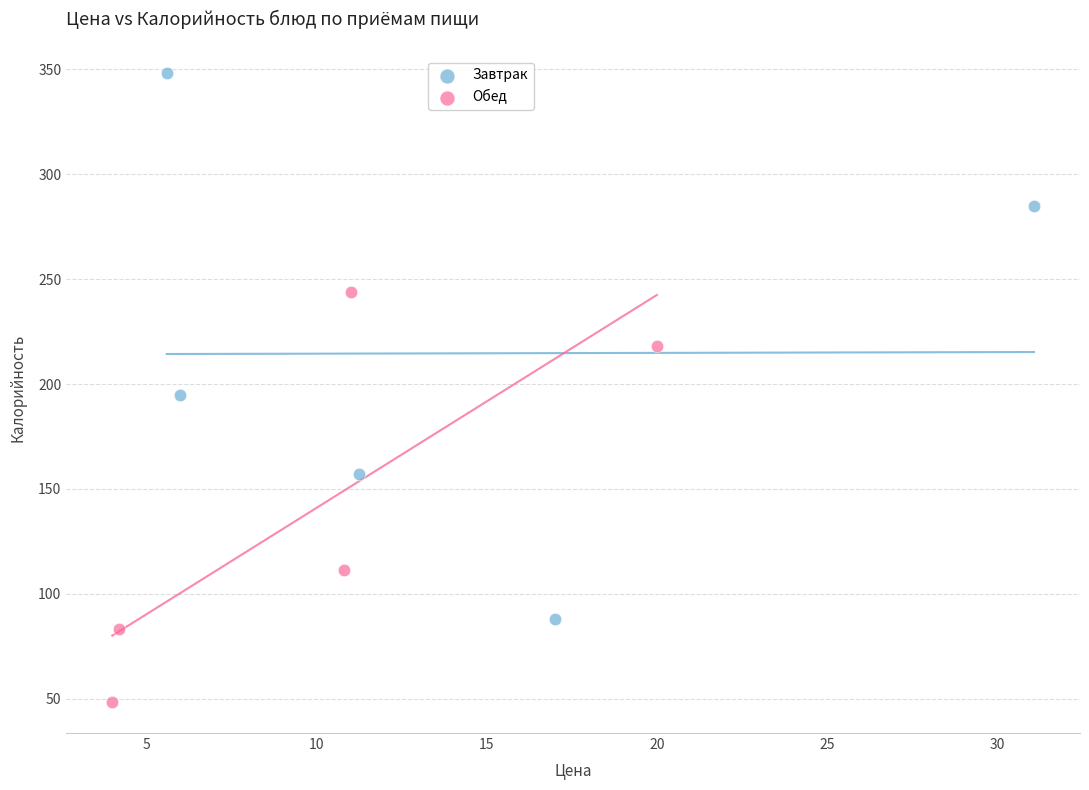

What are all the series names shown in the legend?

Завтрак, Обед